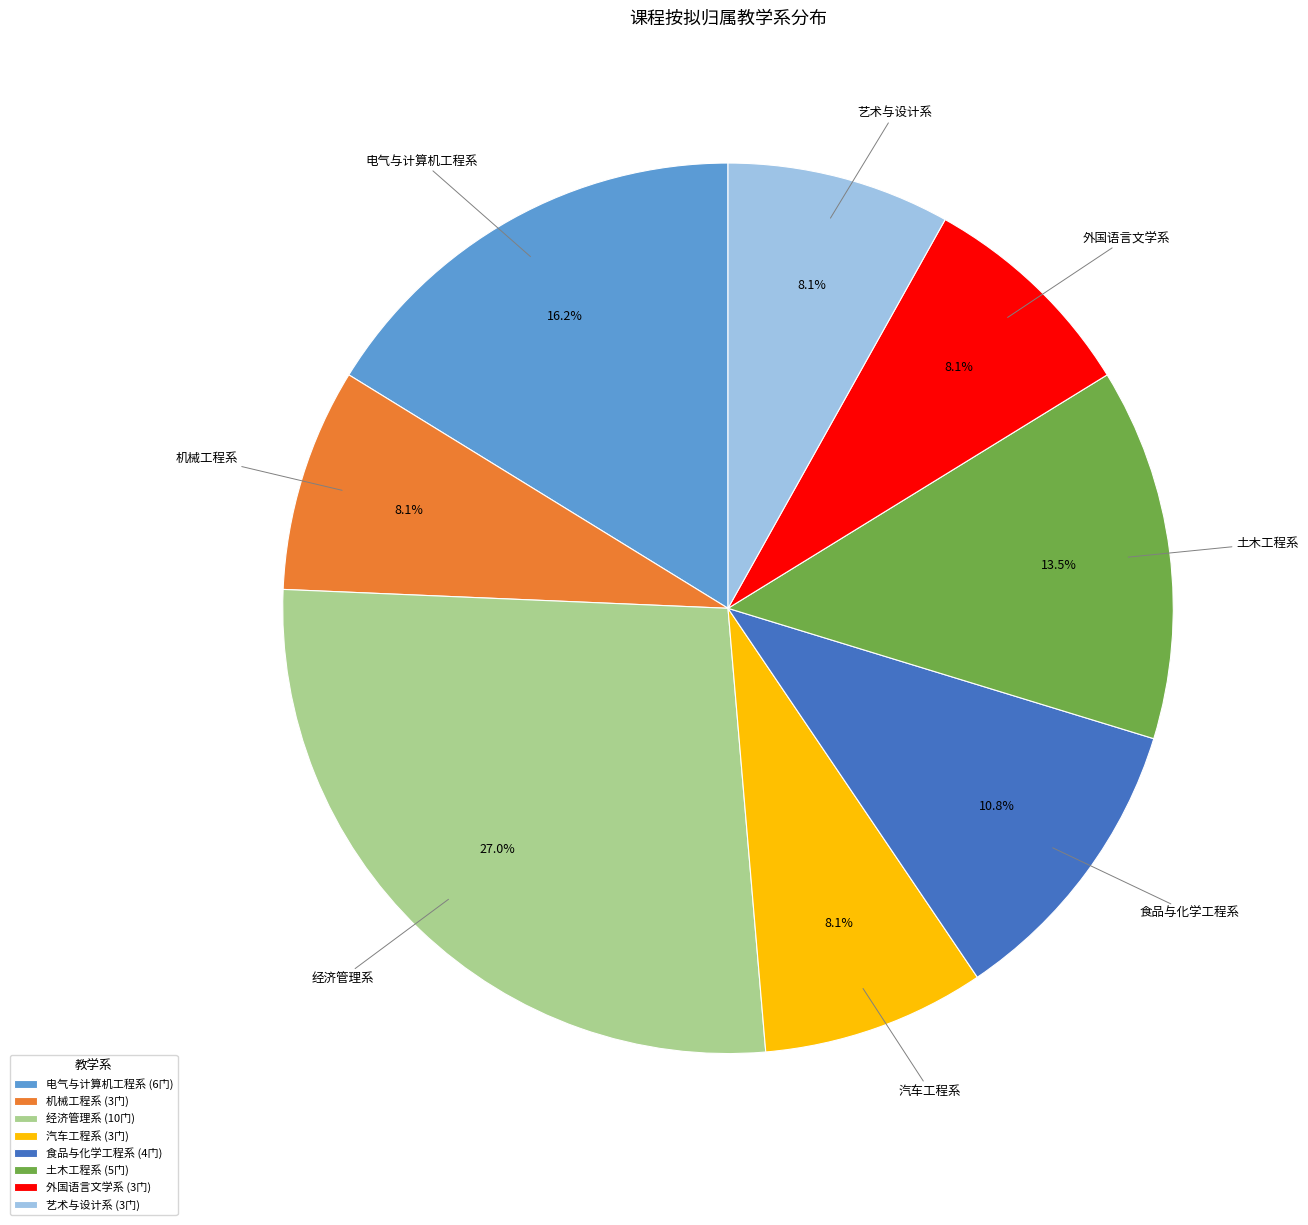

Does any single category account for the majority?

No